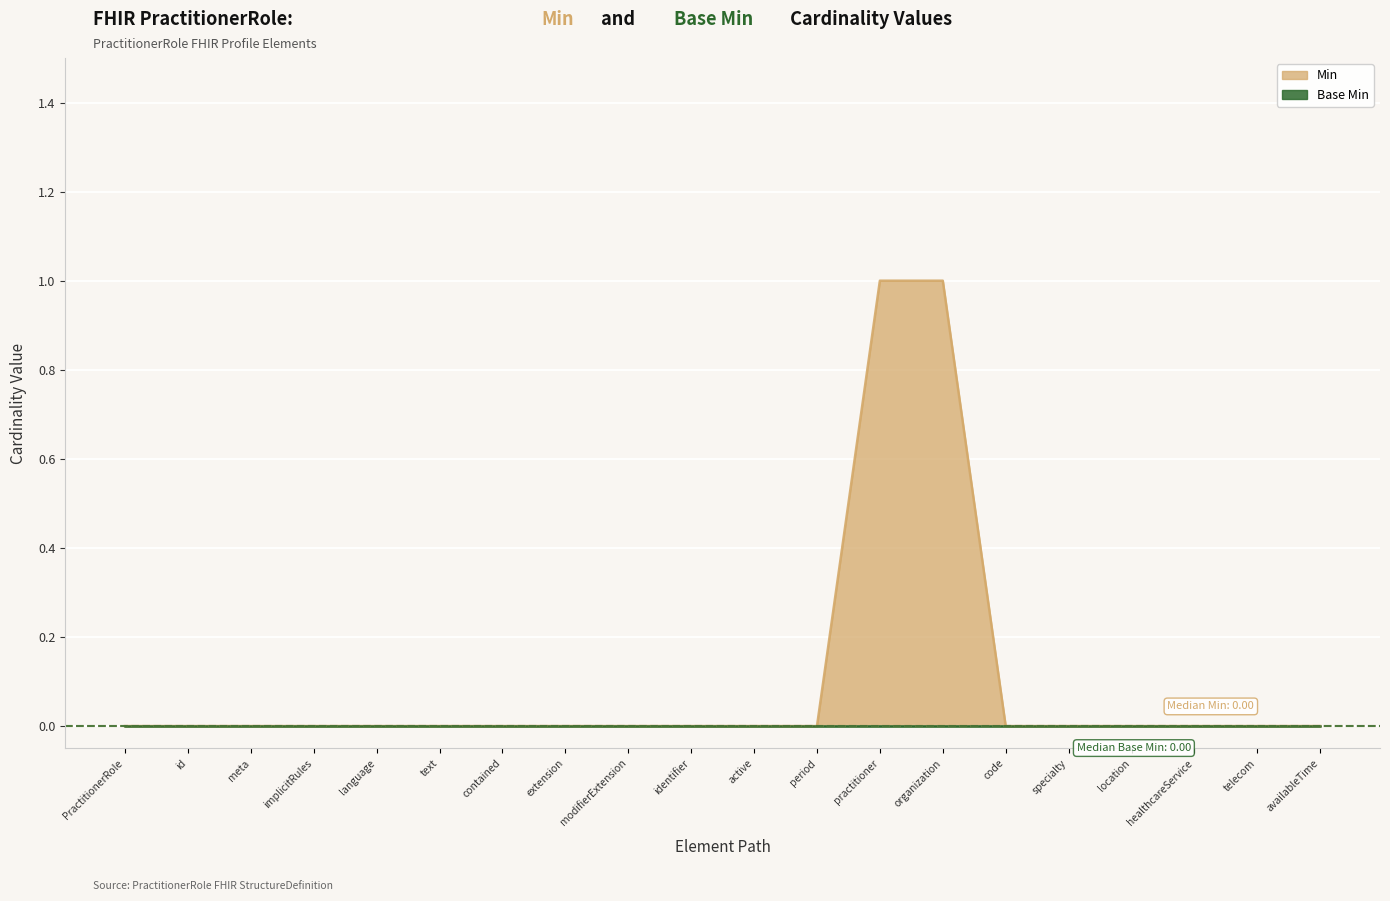

The chart shows a value of -1 at telecom. True or false?

False